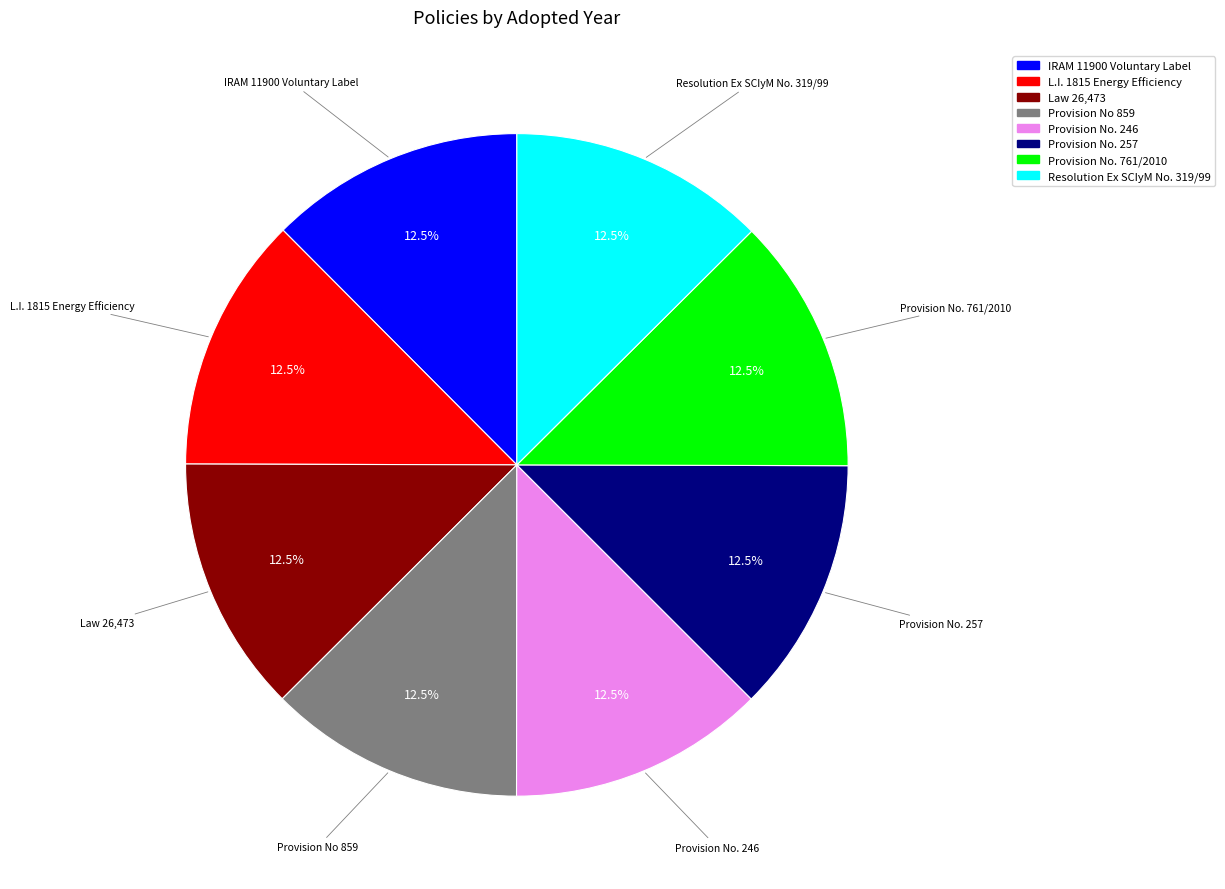

How many slices are in this pie chart?

8